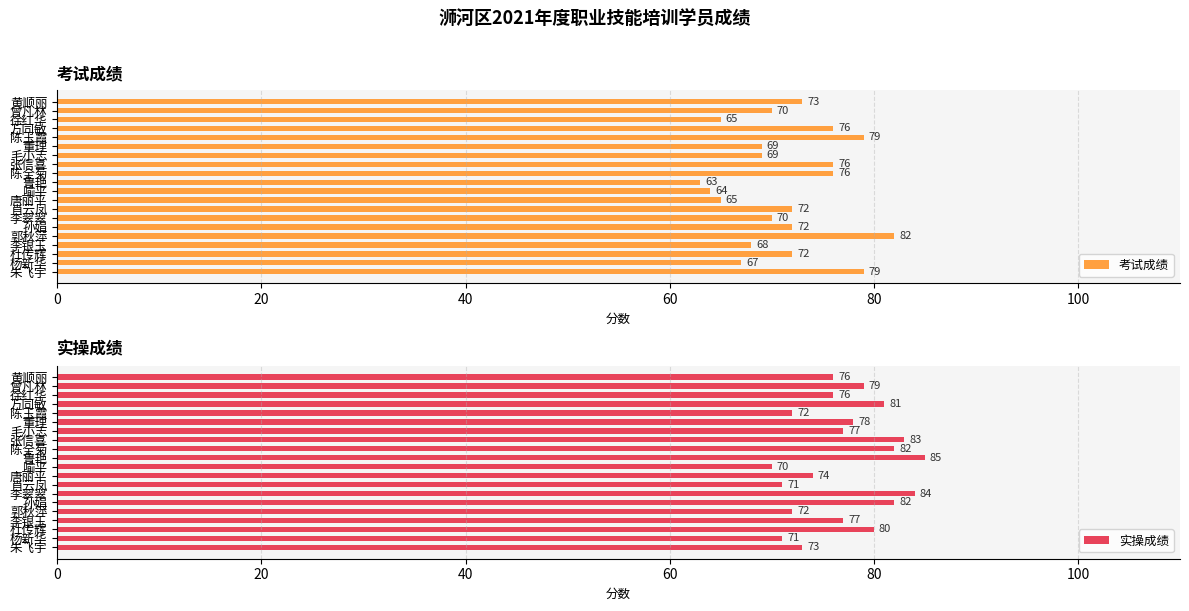

Which category has the lowest value in the 考试成绩 series?

鲁艳